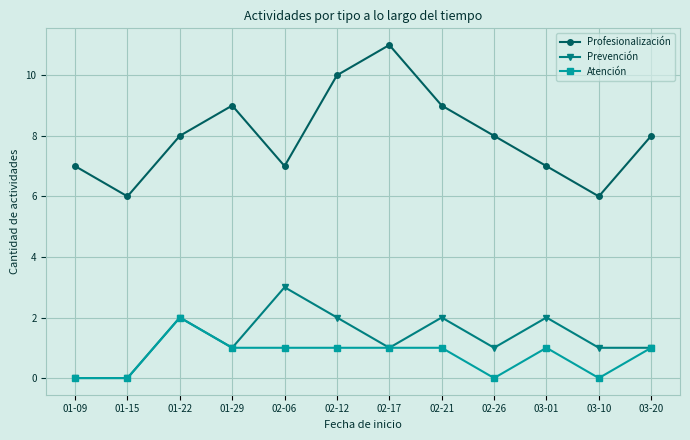

Count the number of categories in the chart.

12